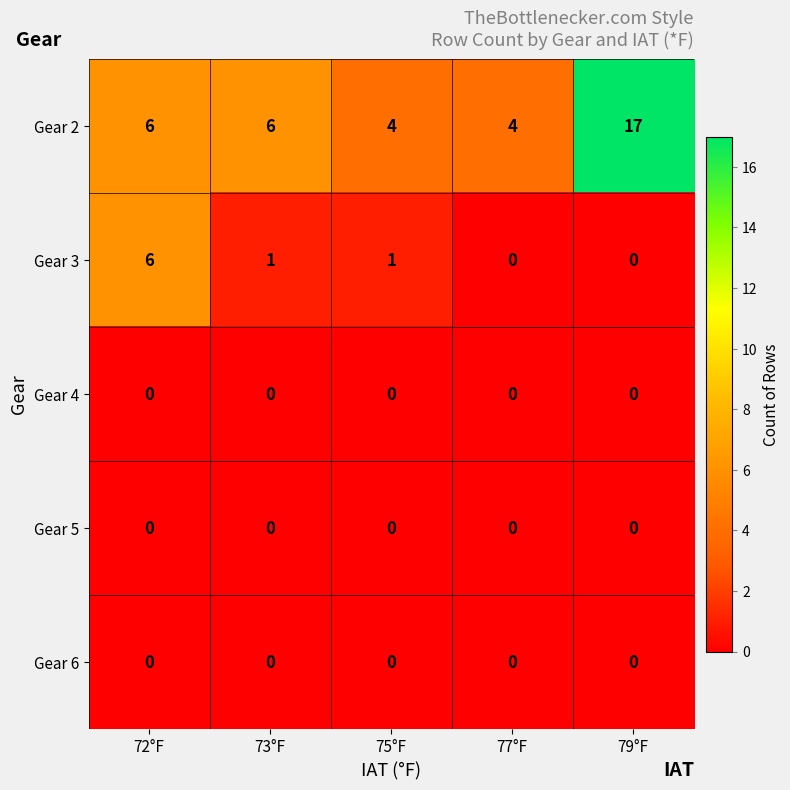

What is the difference between the maximum and minimum values in the Gear 2 series?

13